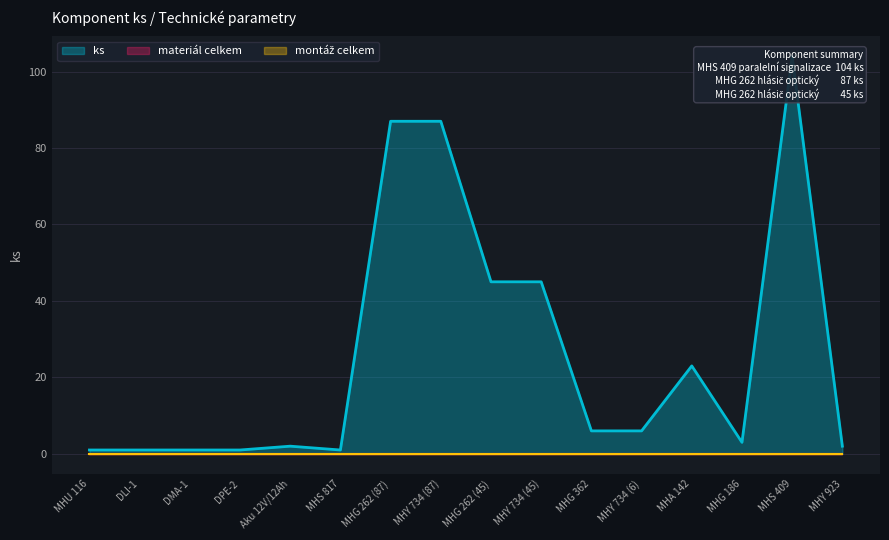

What is the value of the Komponent point at the 13th from the left?

23